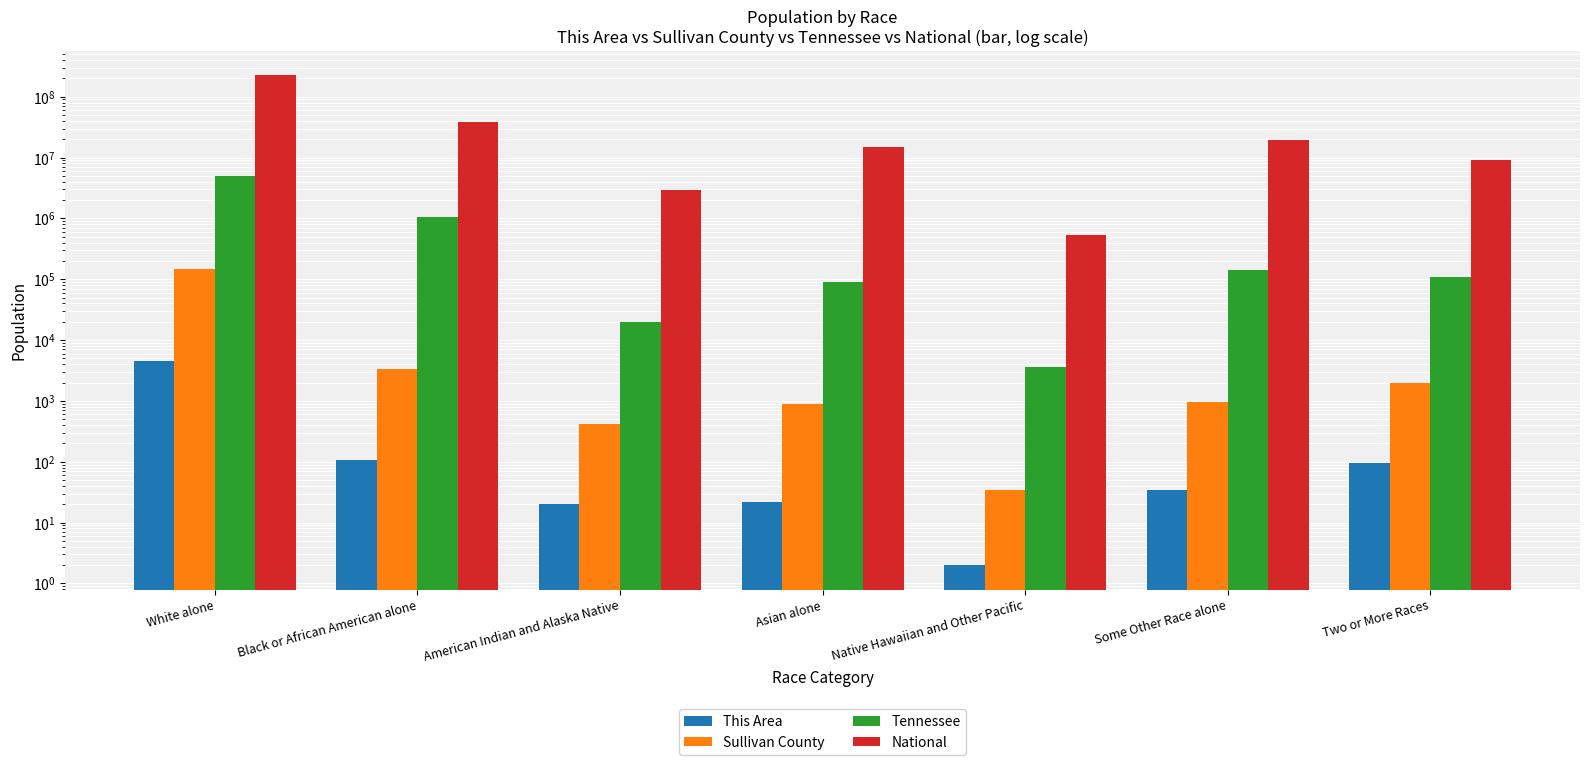

Which series has the largest total across all categories?

National